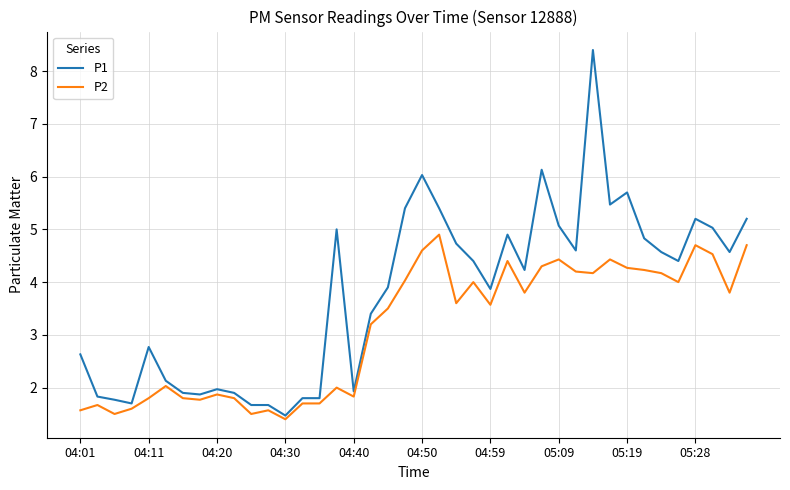

What is the difference between the second highest and second lowest values in the P1 series?

4.5